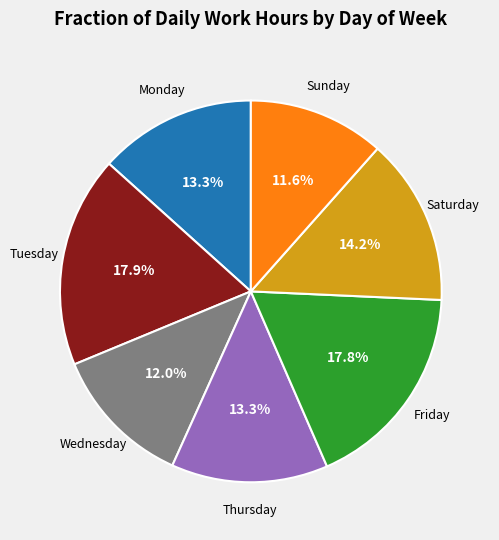

How much of the chart is everything except Friday?

82.2%